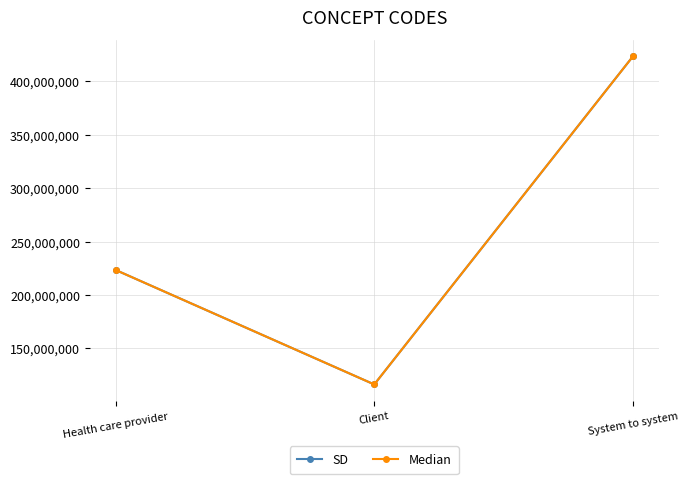

How many lines are shown in the chart?

2